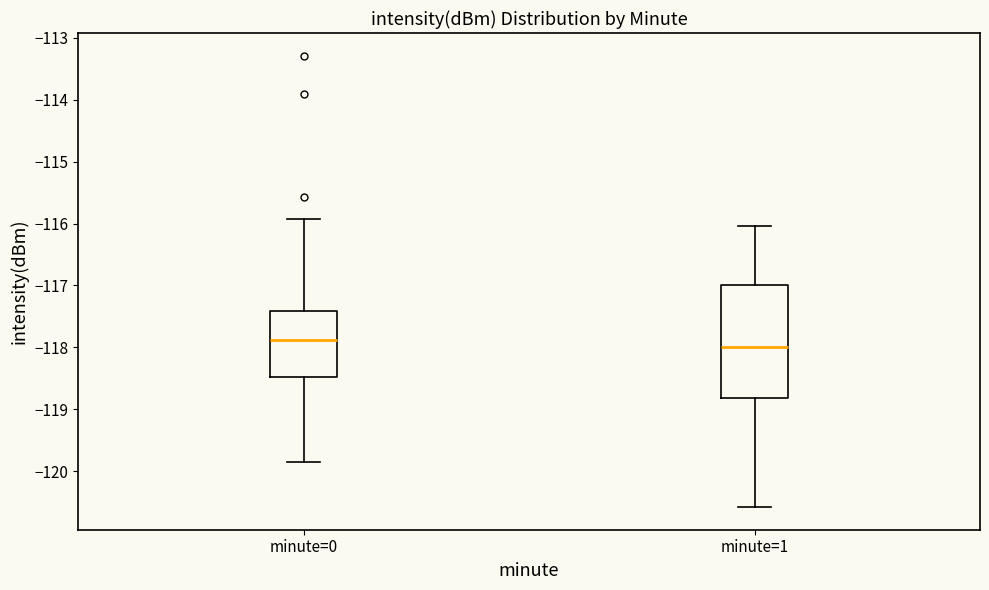

Comparing the boxes themselves (not the whiskers), which one is the tallest?

minute=1